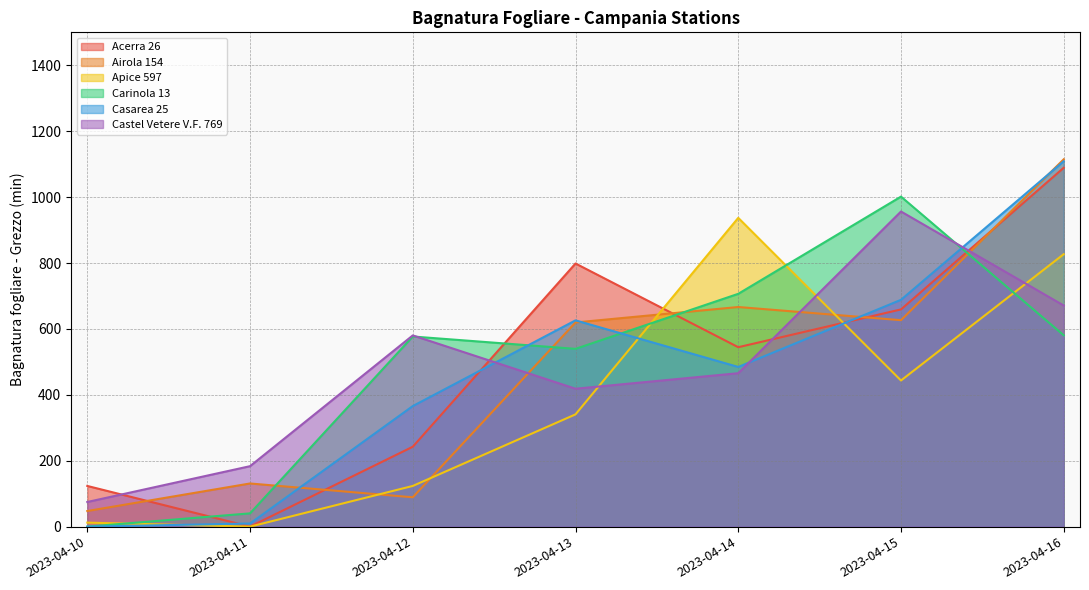

What is the approximate value of Airola 154 at 2023-04-10?

47.4